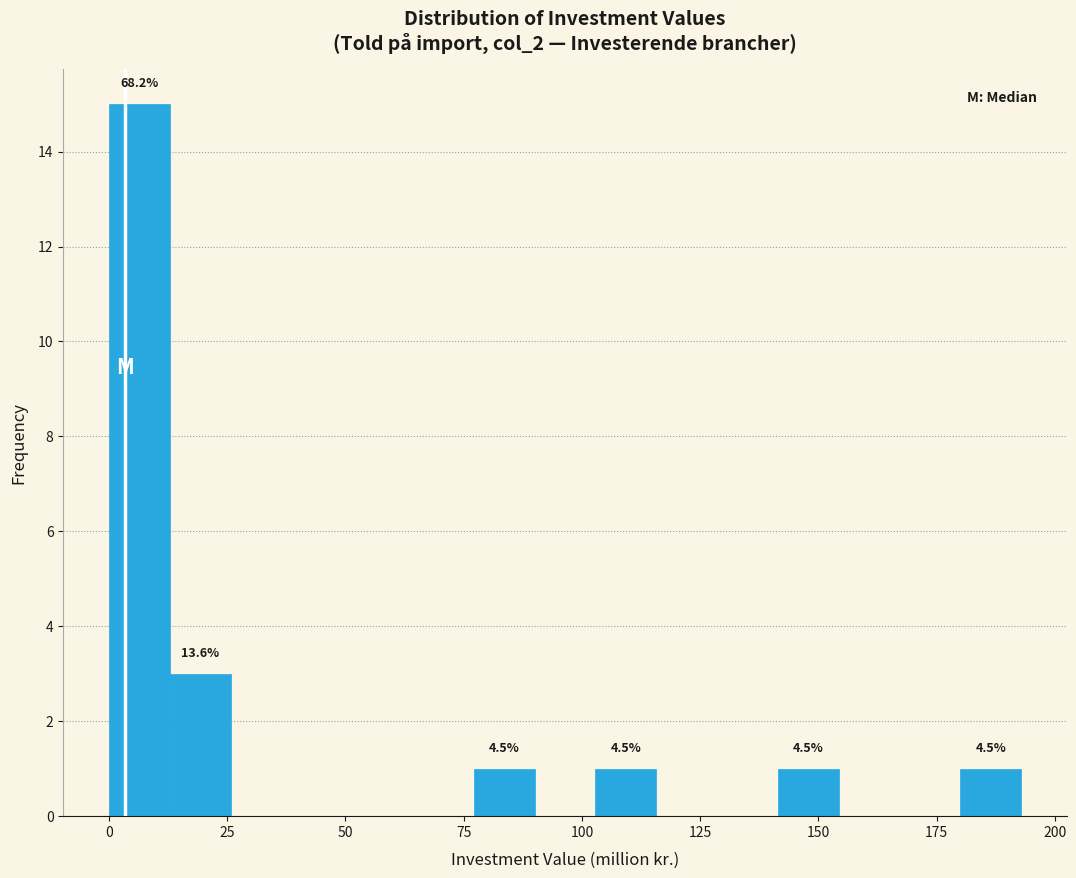

Read against the x-axis, roughly where is the centre of the tallest bar?

5